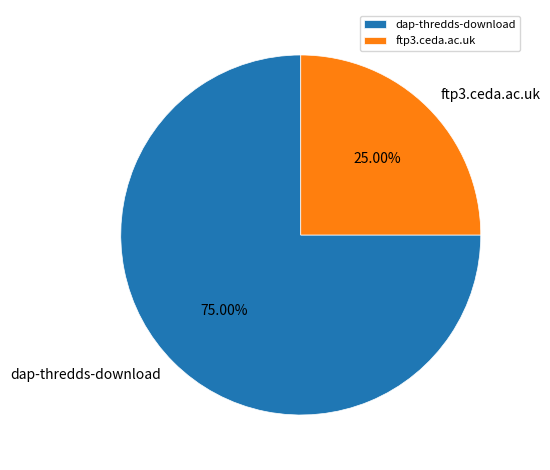

What percentage is NOT represented by dap-thredds-download?

25.0%